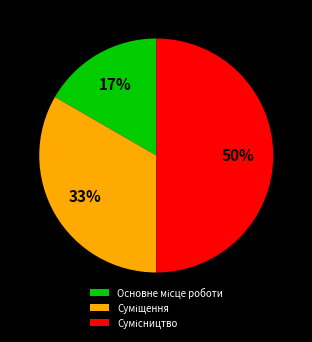

To the nearest percent, what is the difference between the largest and smallest slice percentages?

33%